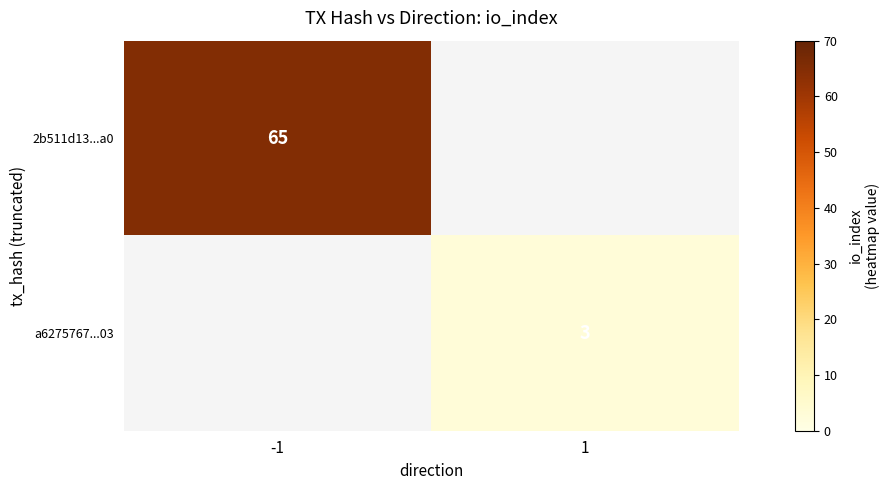

The value of a6275767...03 at 1 is 3. True or false?

True